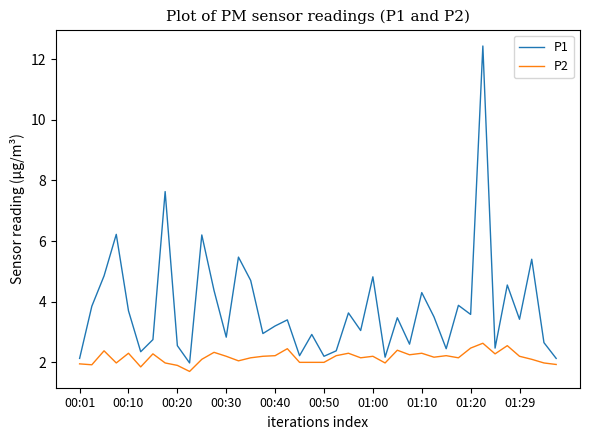

Rank the series by their maximum value, from highest to lowest.

P1, P2